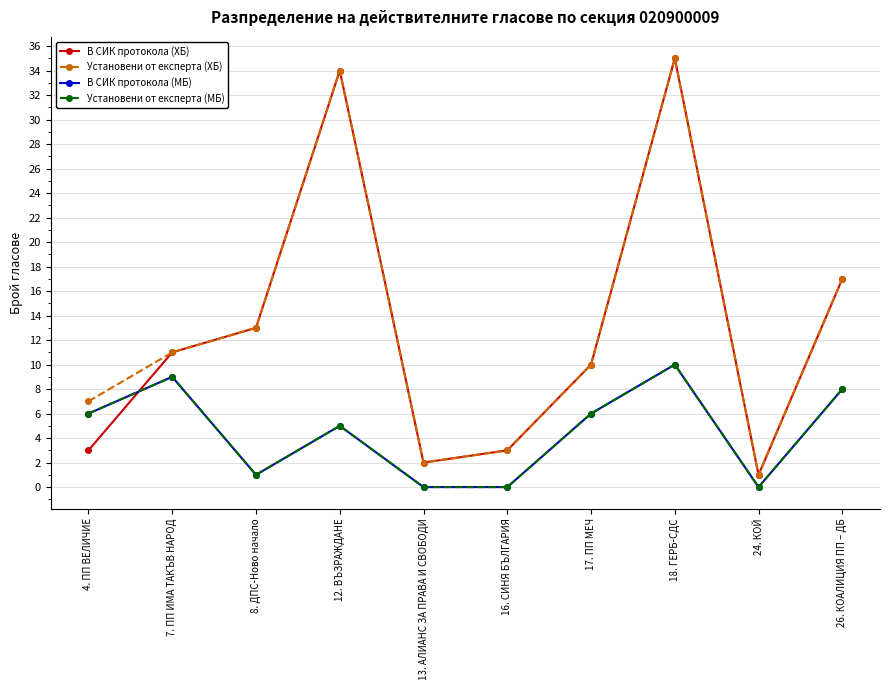

Does the chart have visible grid lines?

Yes